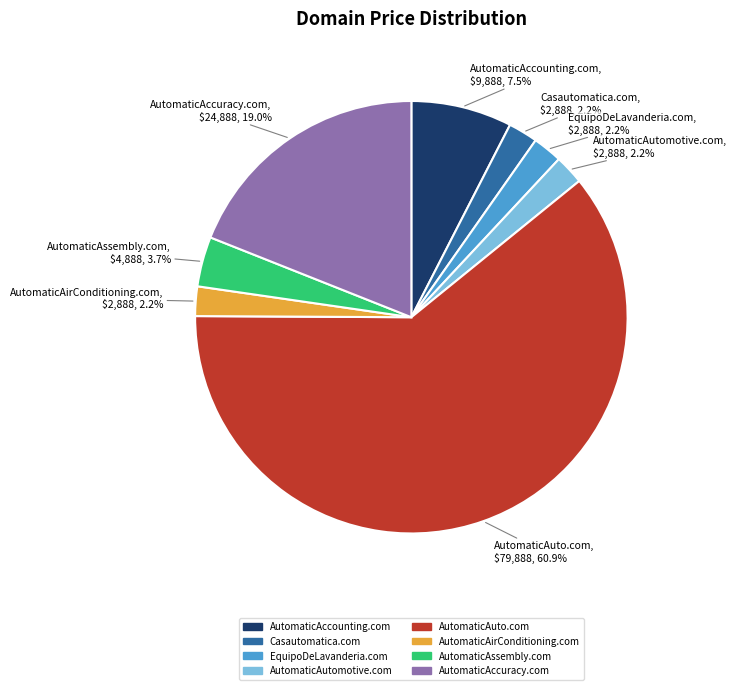

What percentage is the AutomaticAutomotive.com slice, to the nearest percent?

2%